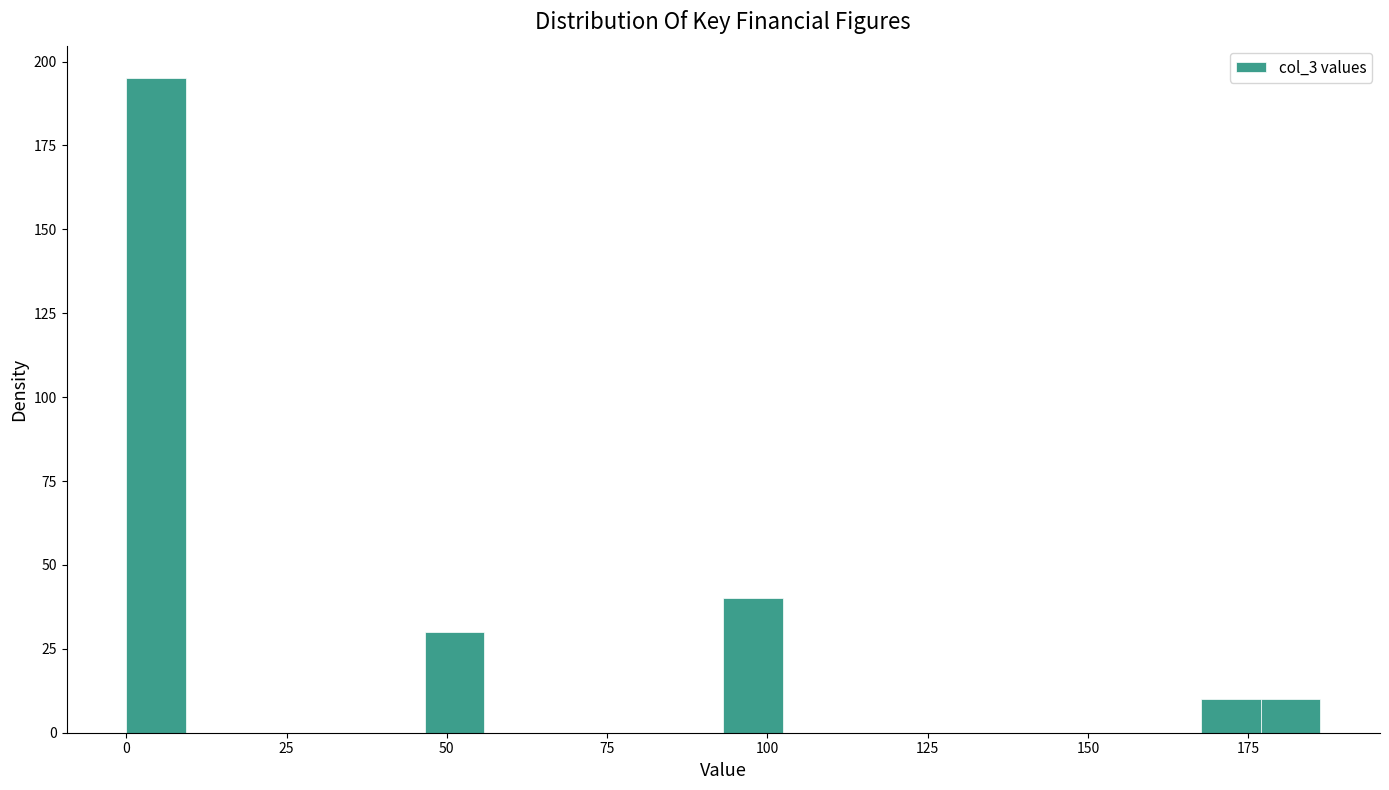

Around what value on the x-axis is the tallest bar? Give the approximate position of its centre, as read against the axis.

5